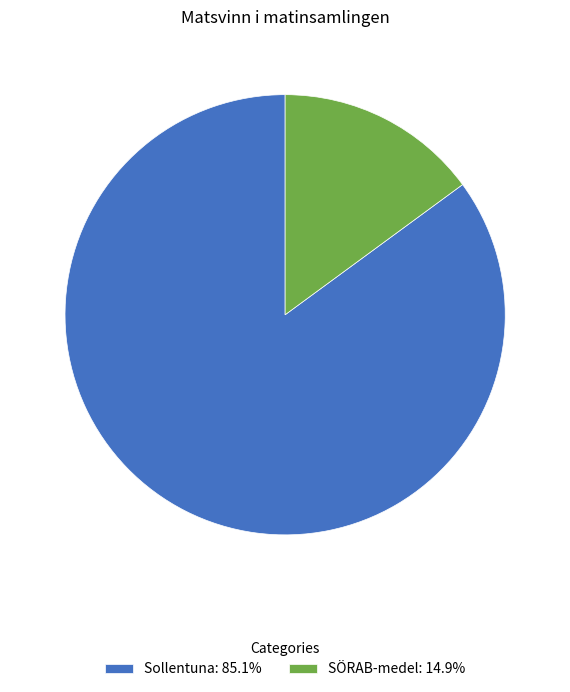

Count the number of slices in the pie.

2